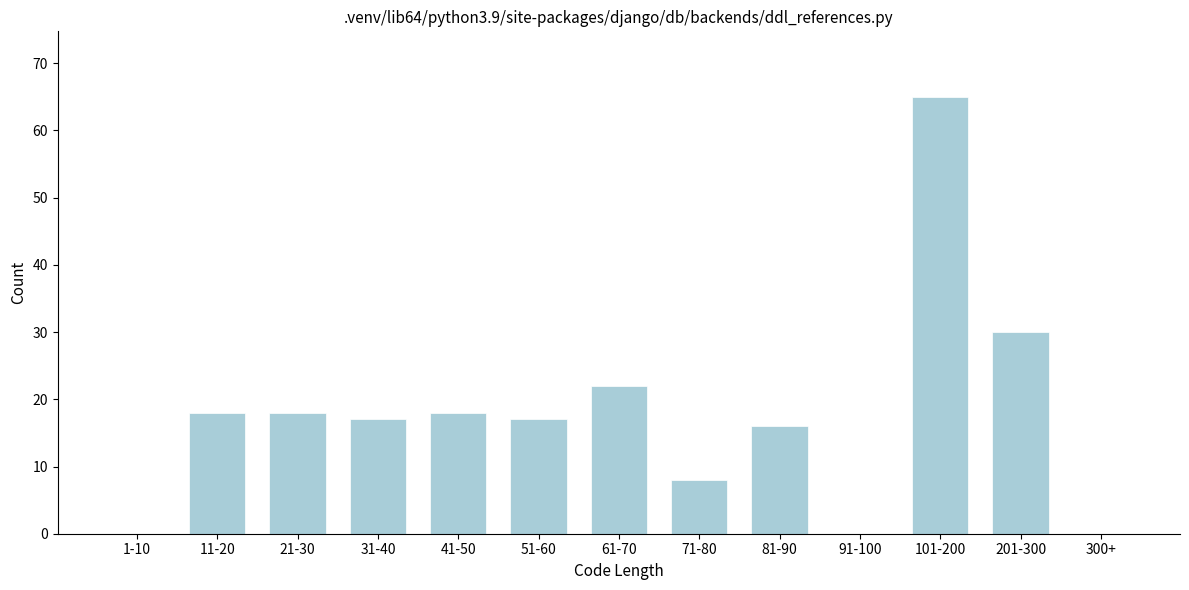

Reading left to right, what are all the values shown in this chart?

1-10=0	11-20=18	21-30=18	31-40=17	41-50=18	51-60=17	61-70=22	71-80=8	81-90=16	91-100=0	101-200=65	201-300=30	300+=0